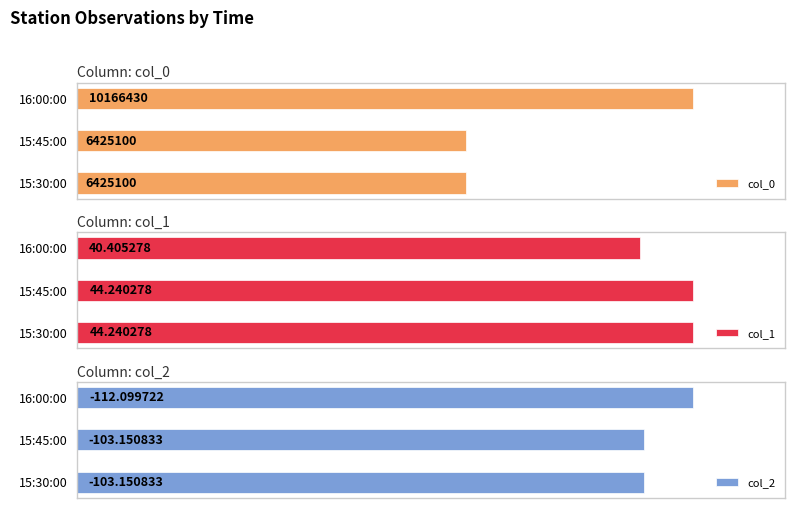

At which category is the sum across all series the highest?

16:00:00